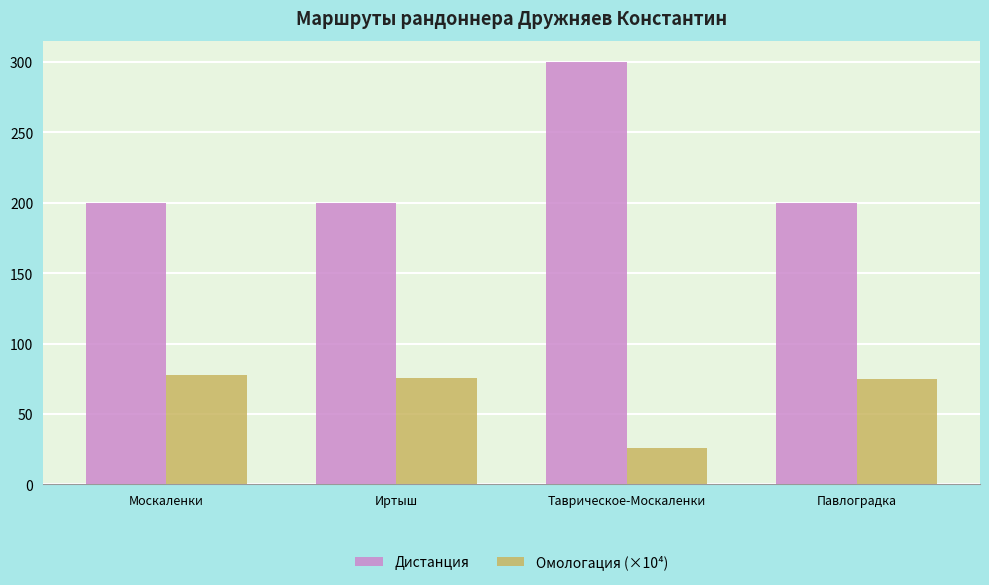

Rank the series at Таврическое-Москаленки from highest to lowest value.

Дистанция, Омологация (×10⁴)